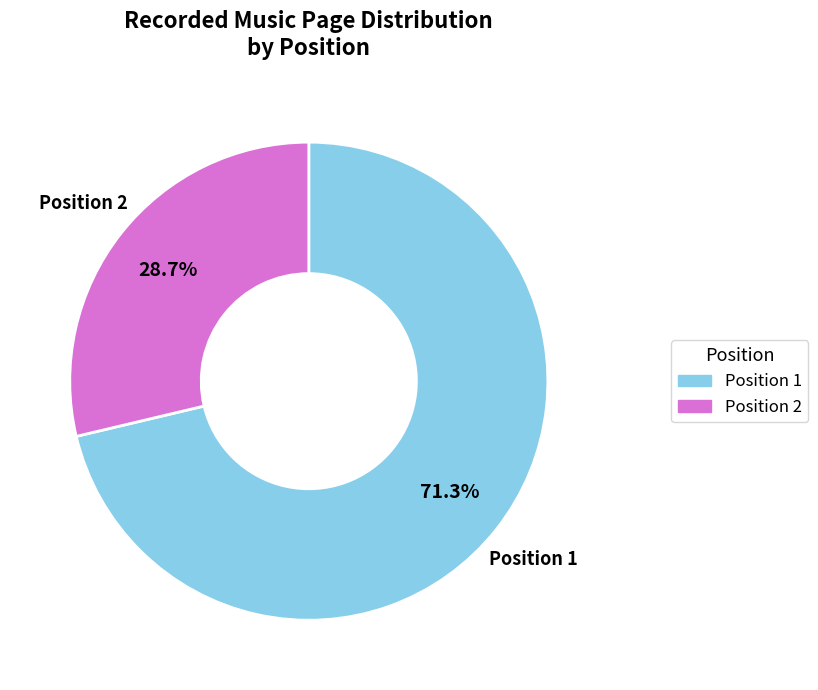

Is there any slice that represents more than half of the pie?

Yes